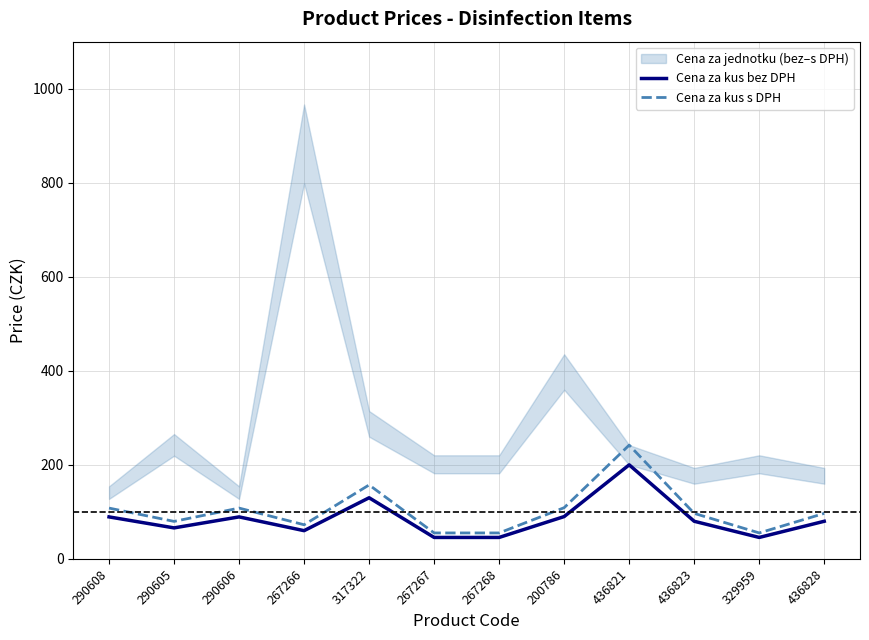

How many lines are shown in the chart?

2